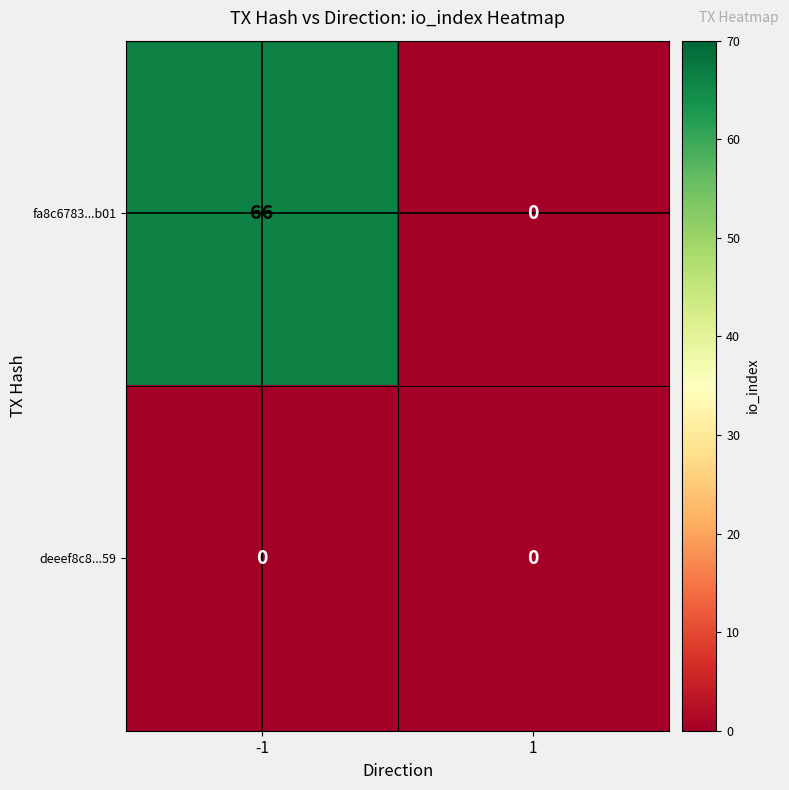

What is the difference between the fa8c6783...b01 values at 1 and -1?

66